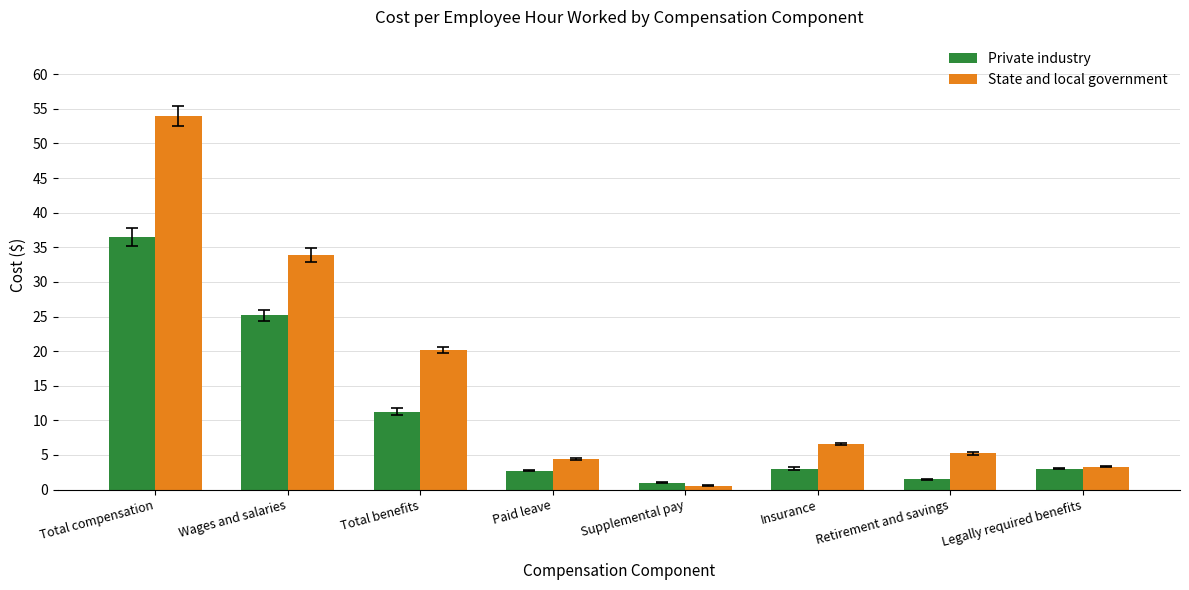

Which series changed the most between Total benefits and Paid leave?

State and local government